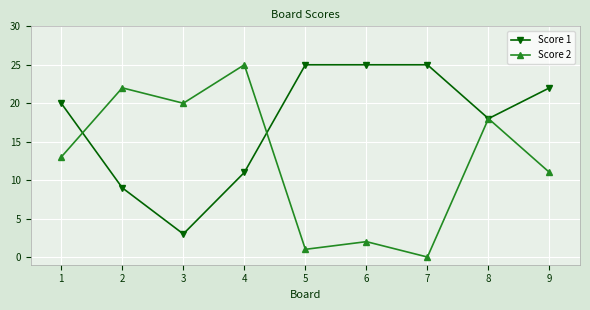

Where is the first local minimum for Score 2?

3